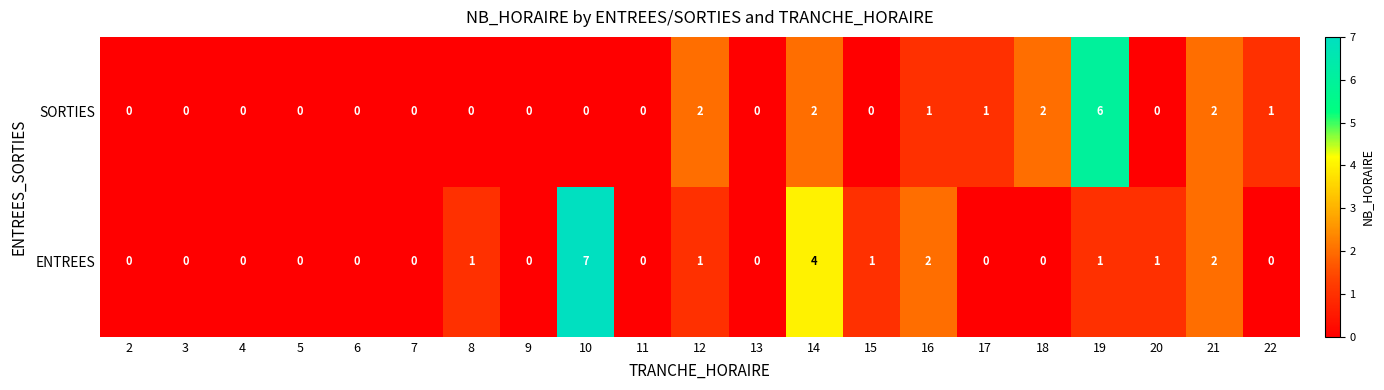

Which series has the largest range (max minus min)?

ENTREES